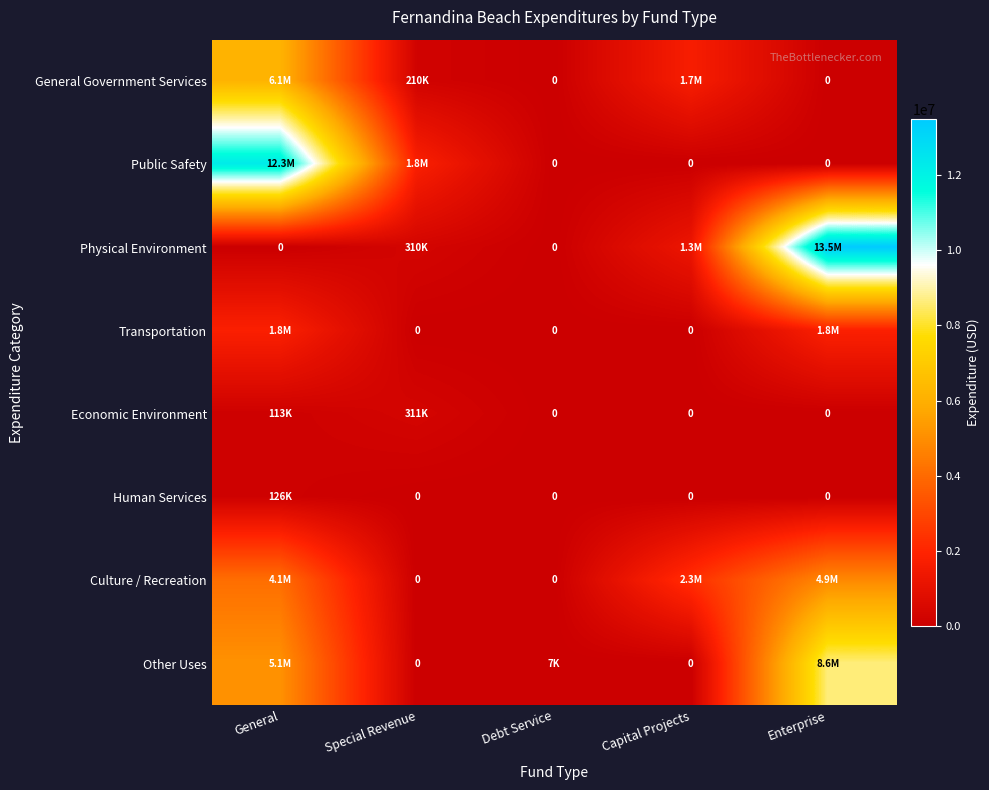

What is the total value across all series at Enterprise?

28826631